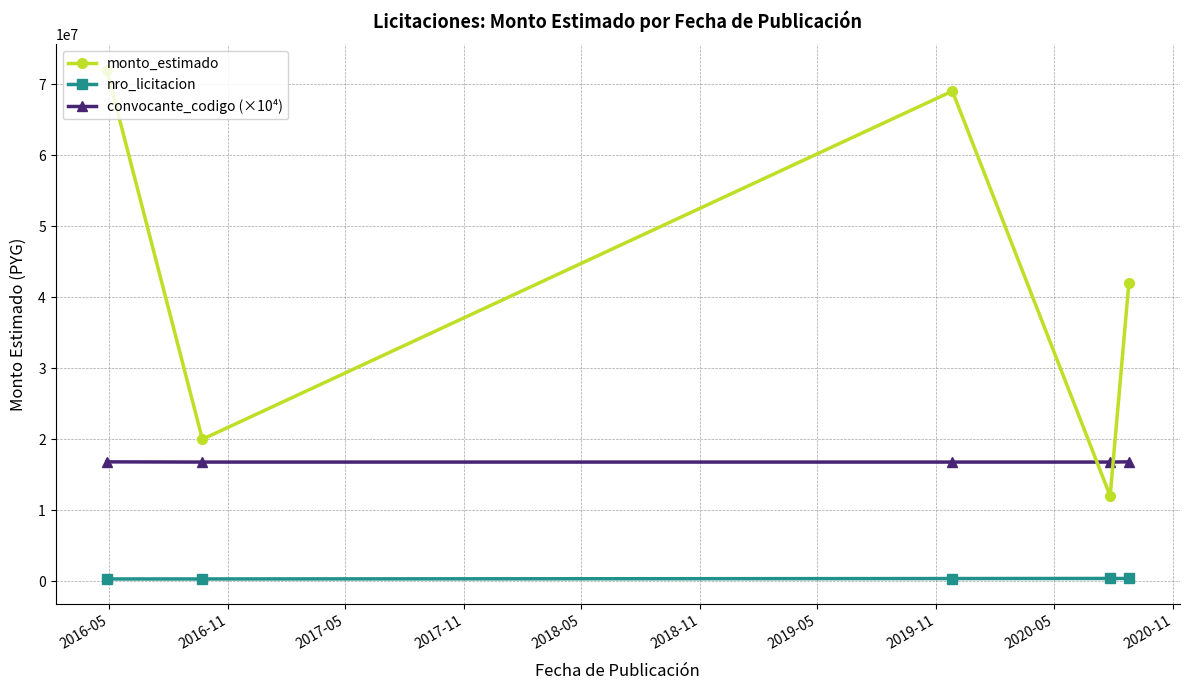

Which series has the largest total across all categories?

monto_estimado